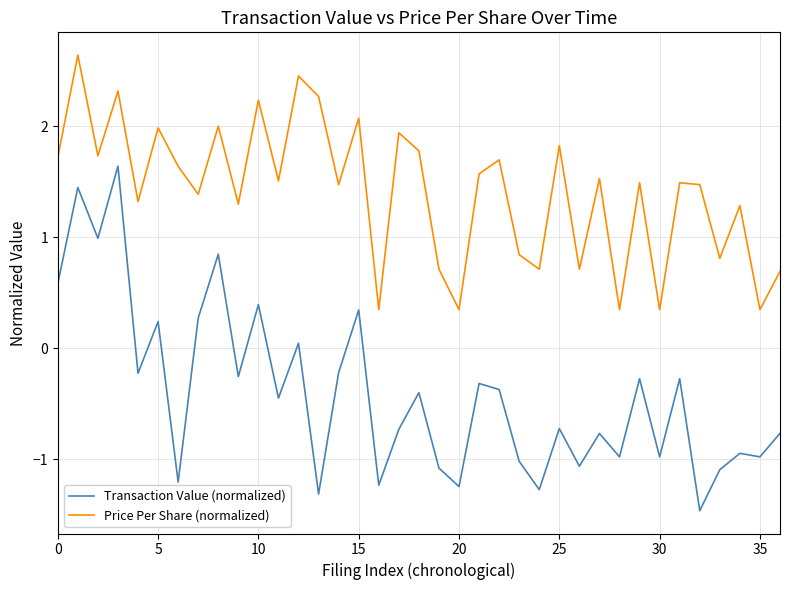

True or false: Transaction Value (normalized) and Price Per Share (normalized) cross at least once.

False